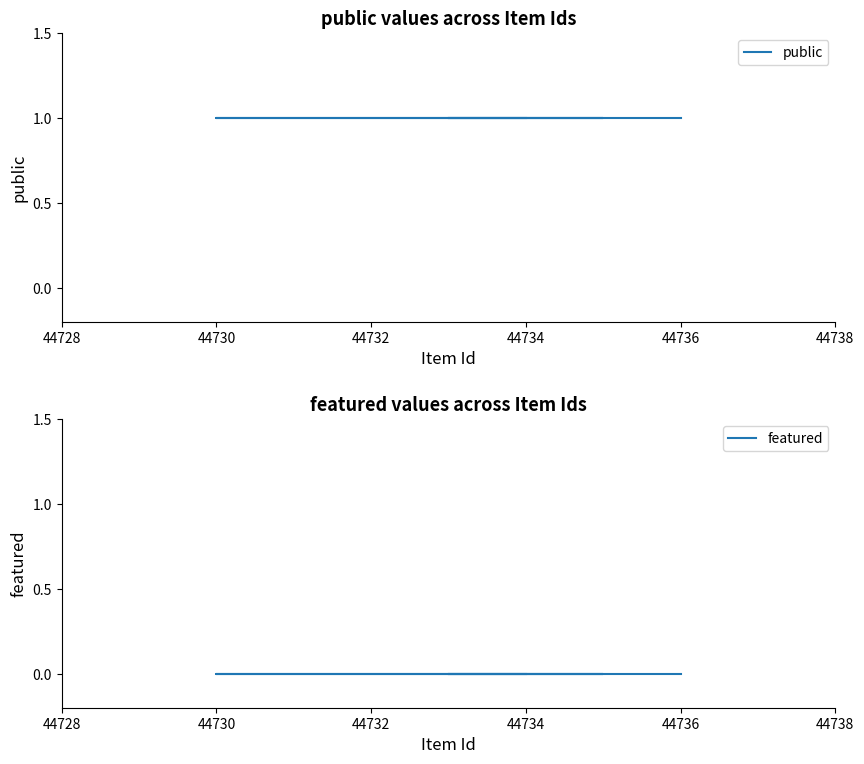

True or false: featured has more than 0 points higher than both neighbors.

False